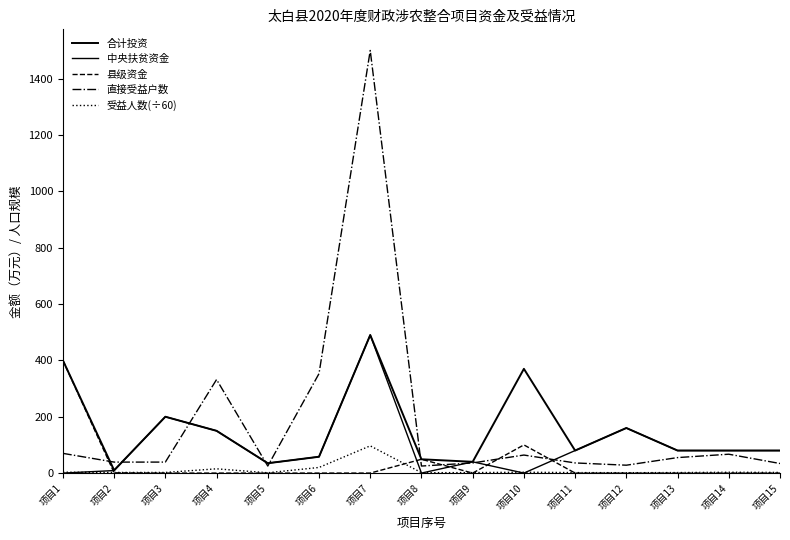

Is the value of 县级资金 at 项目9 greater than the value of 中央扶贫资金 at 项目1?

No